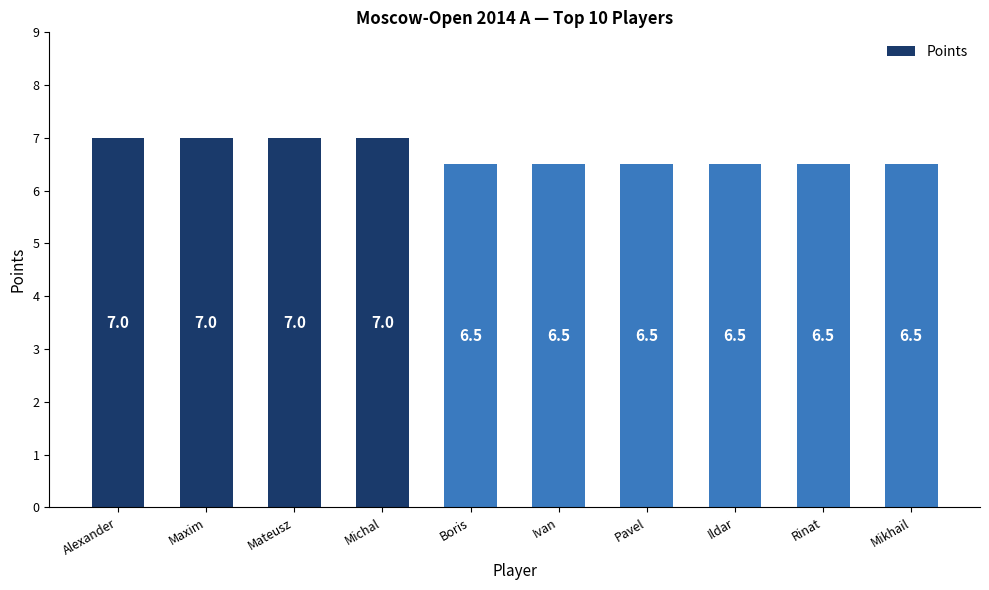

The chart shows a value of 11.7 at Michal. True or false?

False